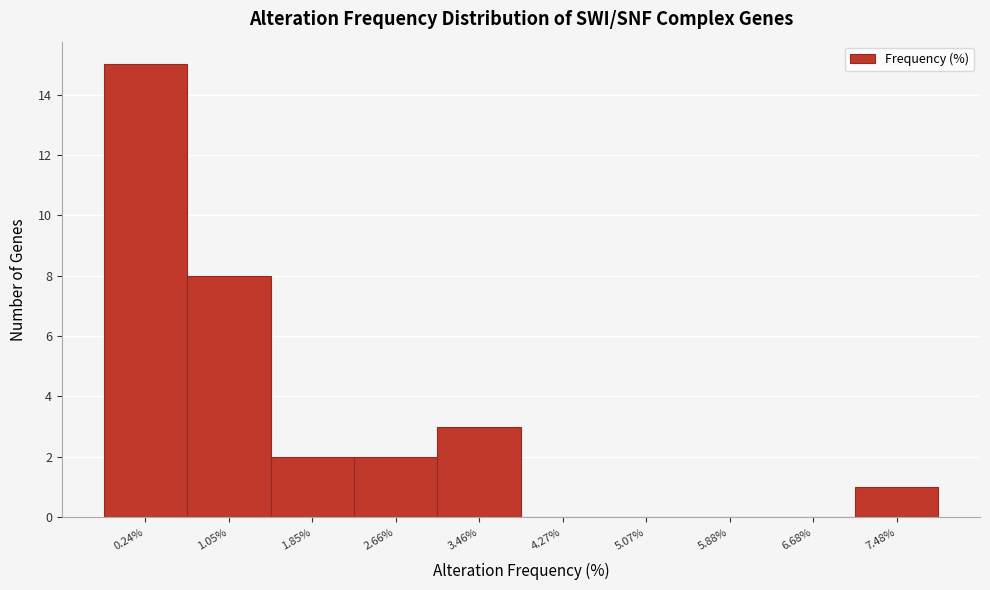

Reading left to right, list all the values displayed in this chart.

0.24%=15	1.05%=8	1.85%=2	2.66%=2	3.46%=3	4.27%=0	5.07%=0	5.88%=0	6.68%=0	7.48%=1